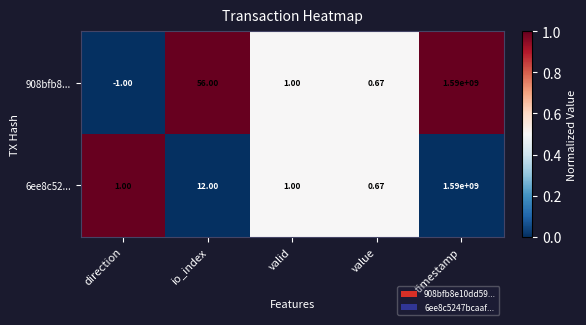

Which series has the widest spread of values?

908bfb8...